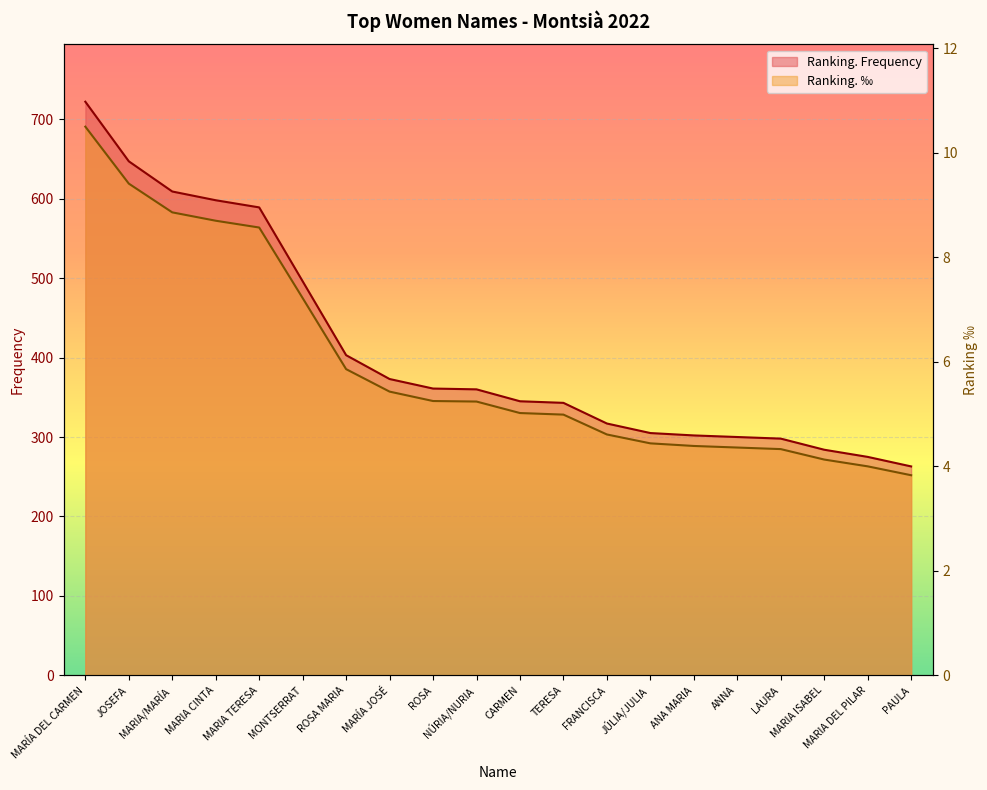

Between MARIA/MARÍA and FRANCISCA, which is larger?

MARIA/MARÍA